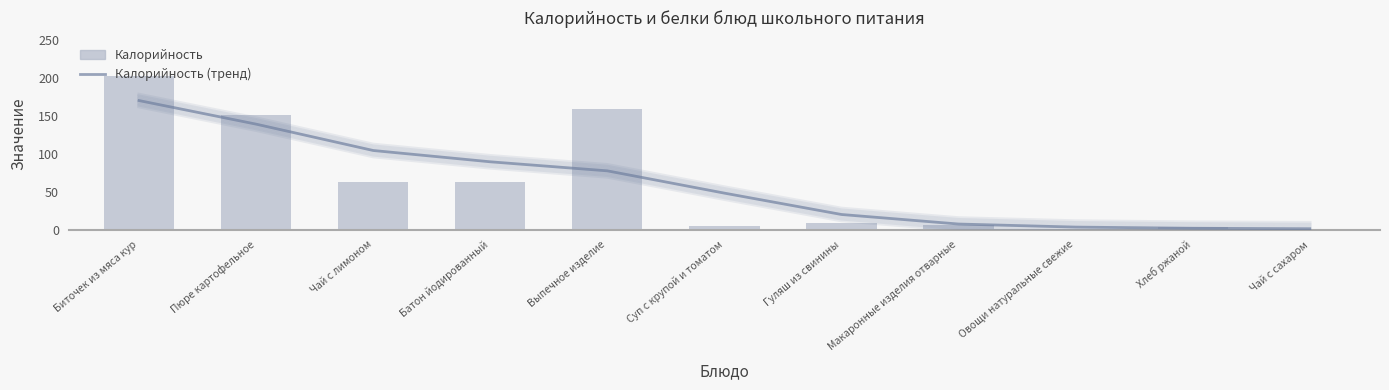

The value of Калорийность at Макаронные изделия отварные is 2.6. True or false?

False